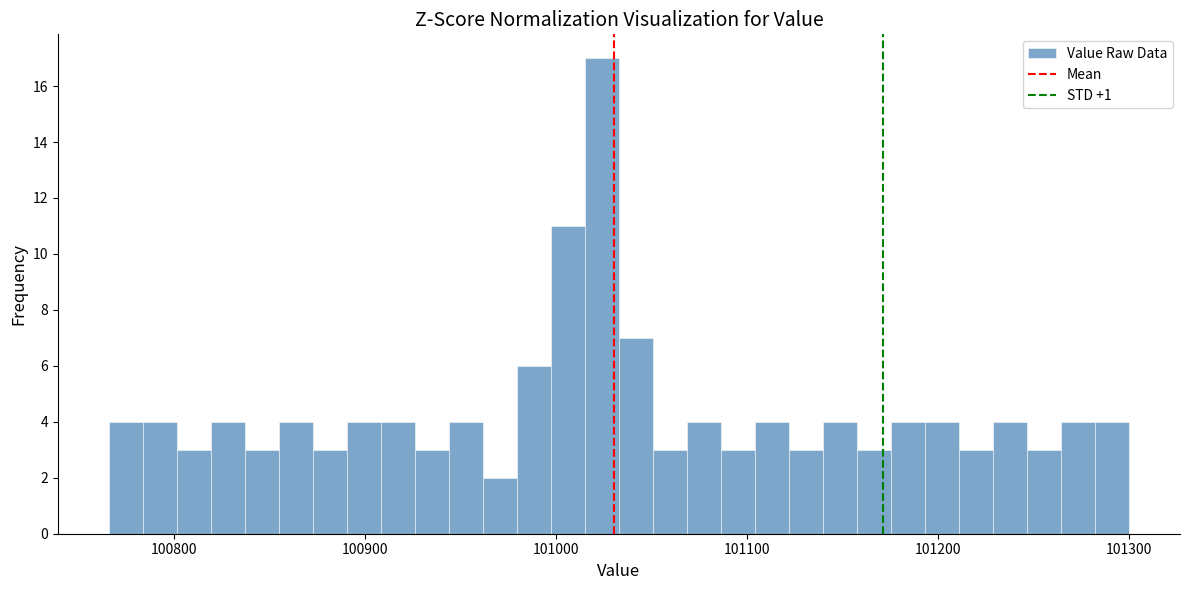

Around what value on the x-axis is the tallest bar? Give the approximate position of its centre, as read against the axis.

101020